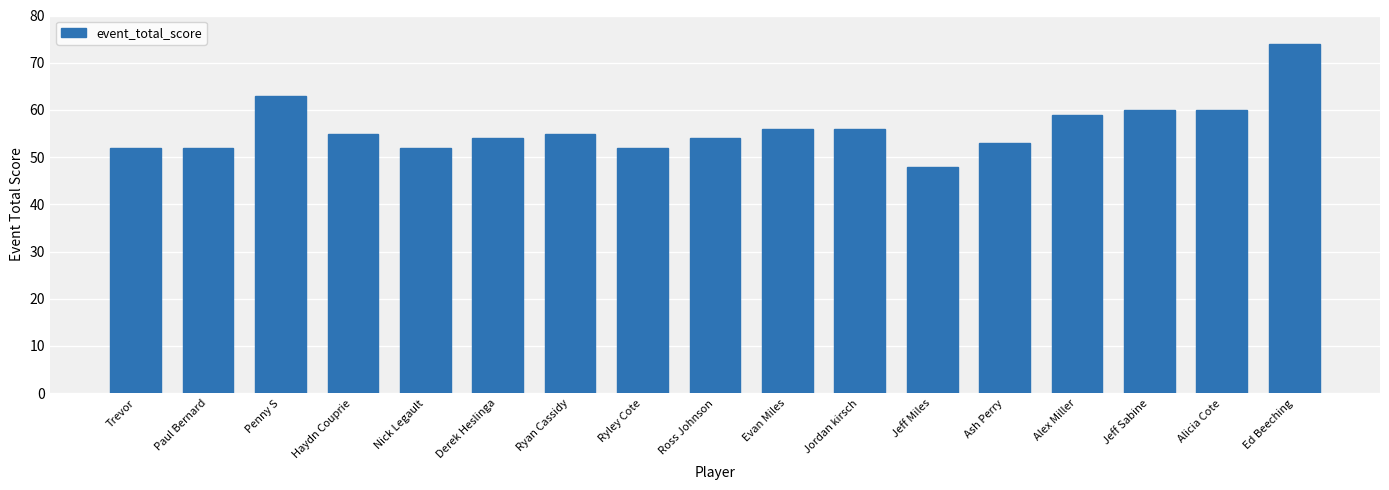

What is the average value?

56